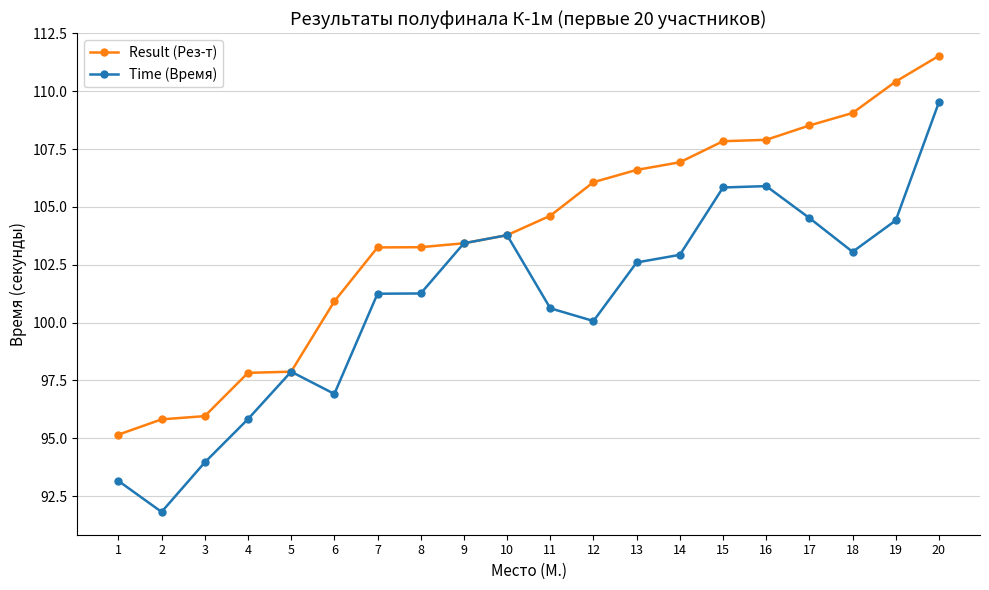

What is the value of the Result (Рез-т) point at the 19th from the left?

110.4